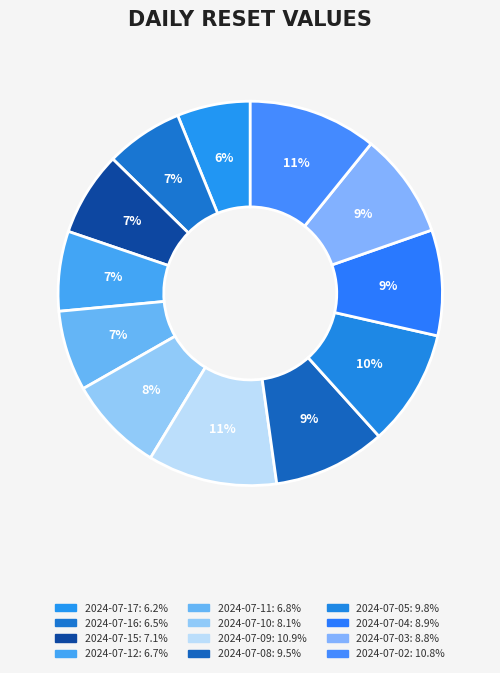

How many segments does this pie chart have?

12